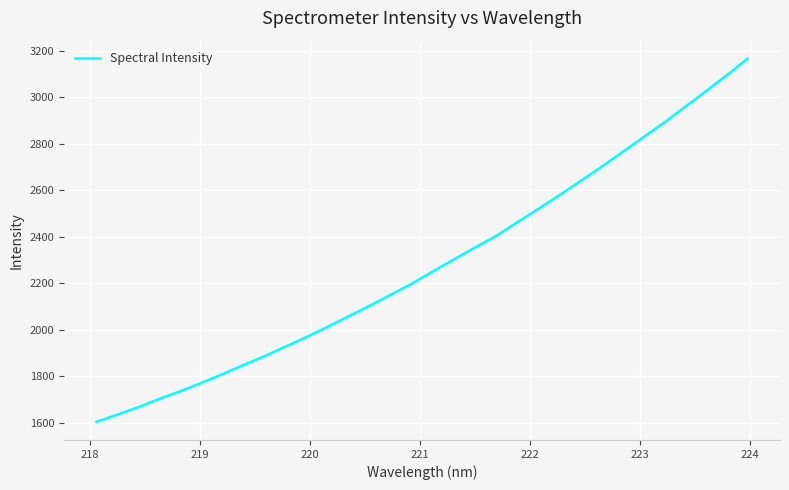

What is the maximum value shown in the chart?

3165.9